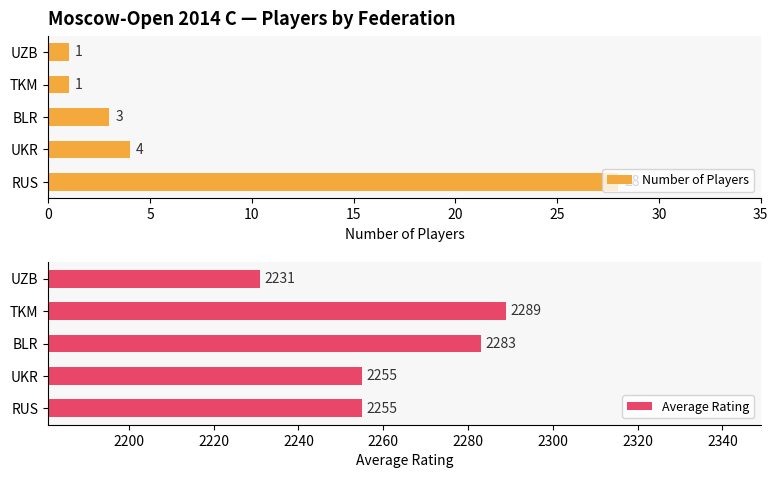

At which label is Number of Players closest to 14?

UKR